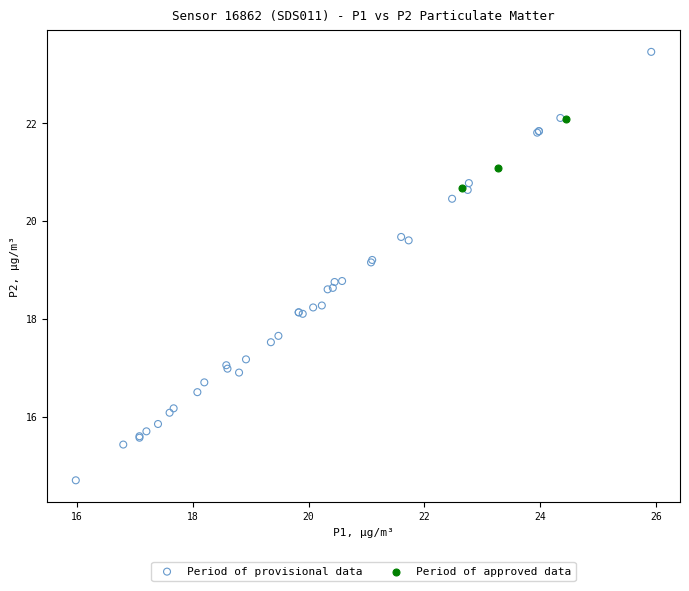

Which series contains the highest Y value?

Period of provisional data